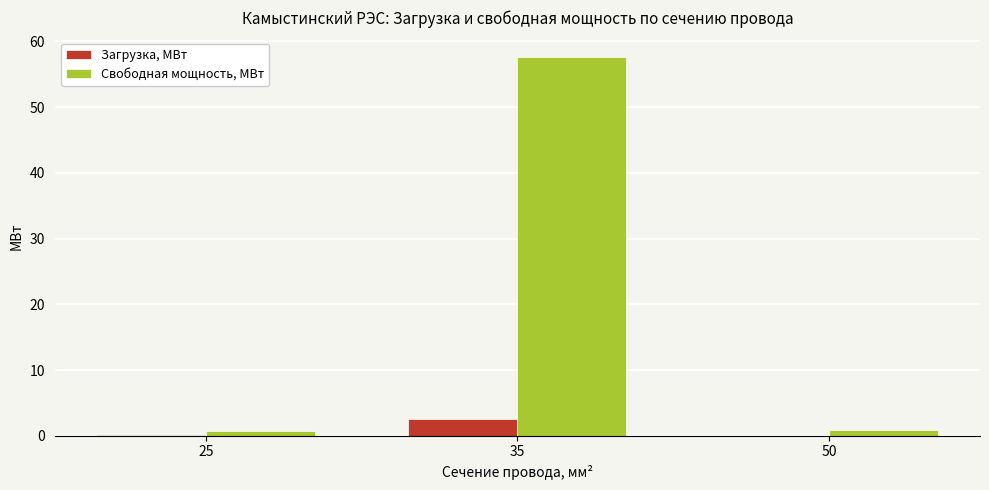

Which series has the largest total across all categories?

Свободная мощность, МВт